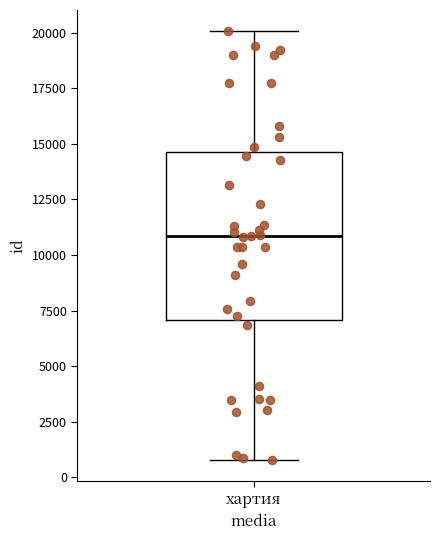

Read this box plot against the y-axis: the position of the median line, the range covered by the box, and the ends of both whiskers. The values are not printed on the chart, so give them approximately, as read against the axis.

median 11000, box 7000 to 14500, whiskers 1000 to 20000